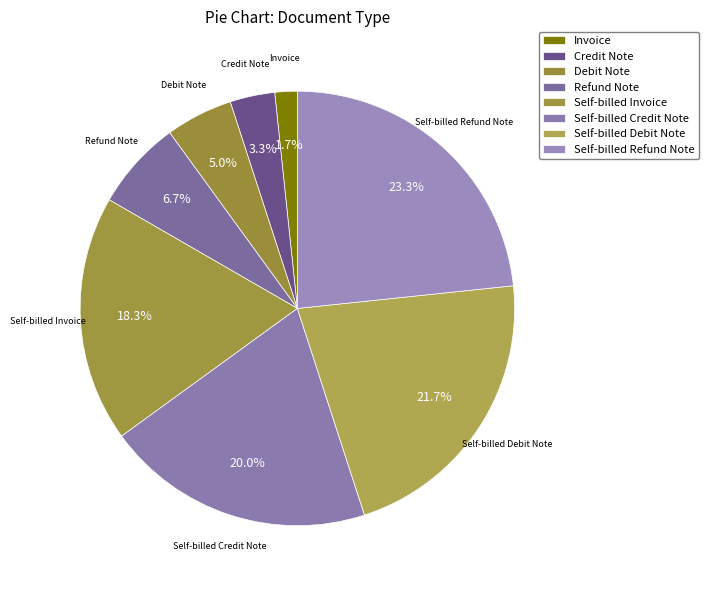

To the nearest percent, what is the average slice percentage?

12%